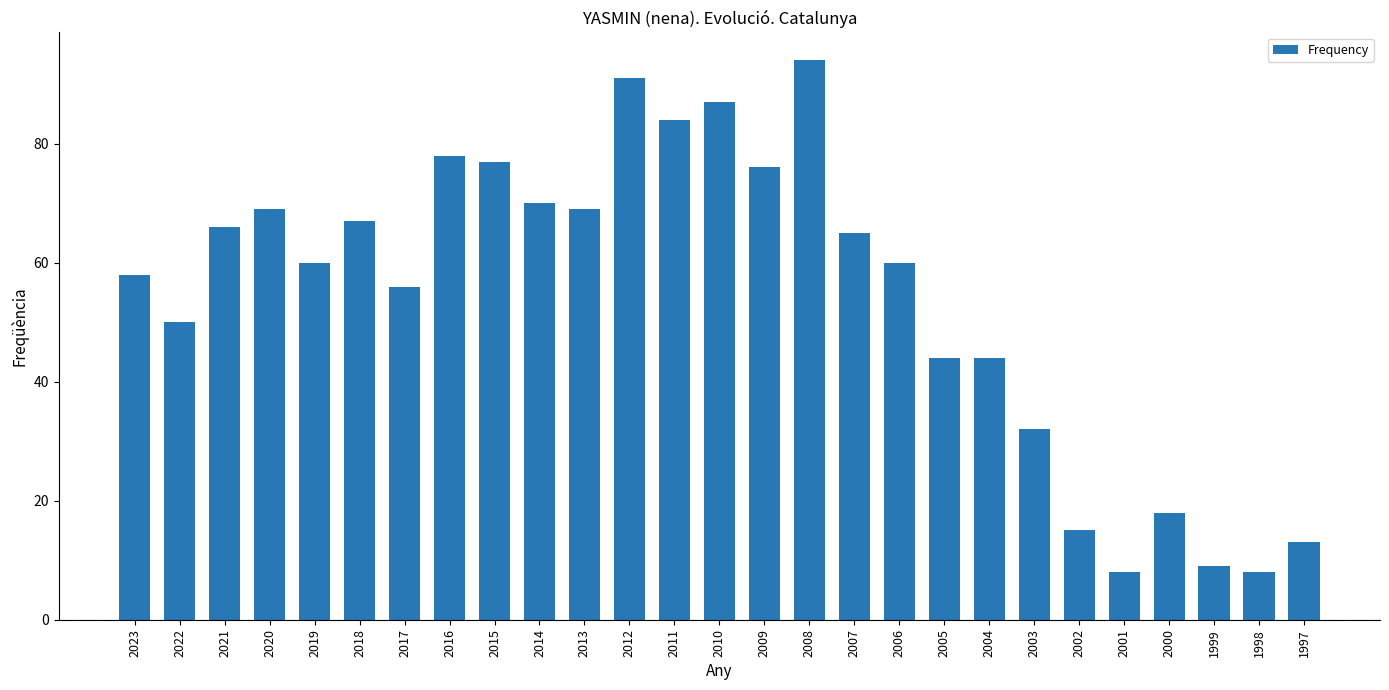

What is the value of the 19th bar from the left?

44